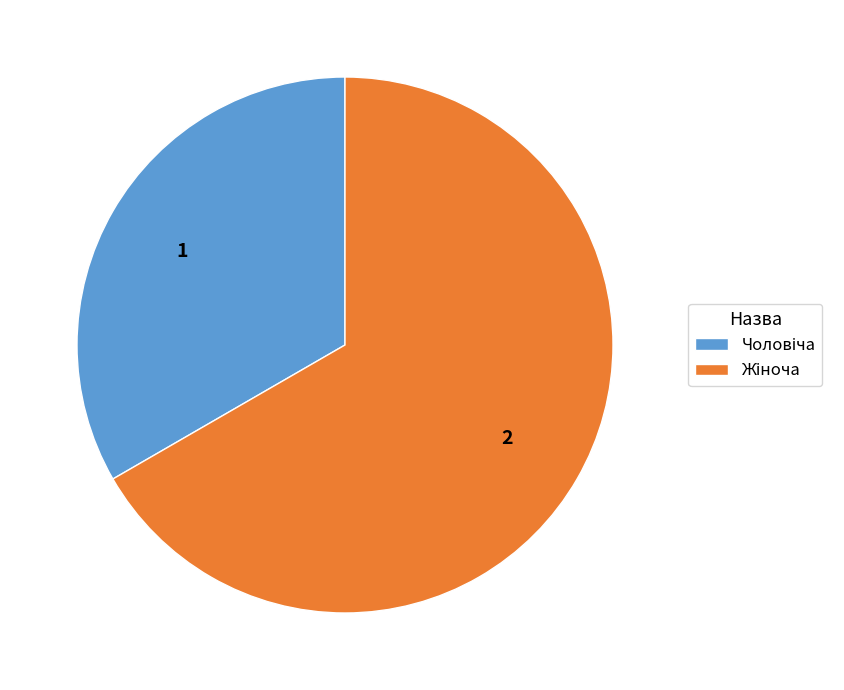

Is there any slice that represents more than half of the pie?

Yes